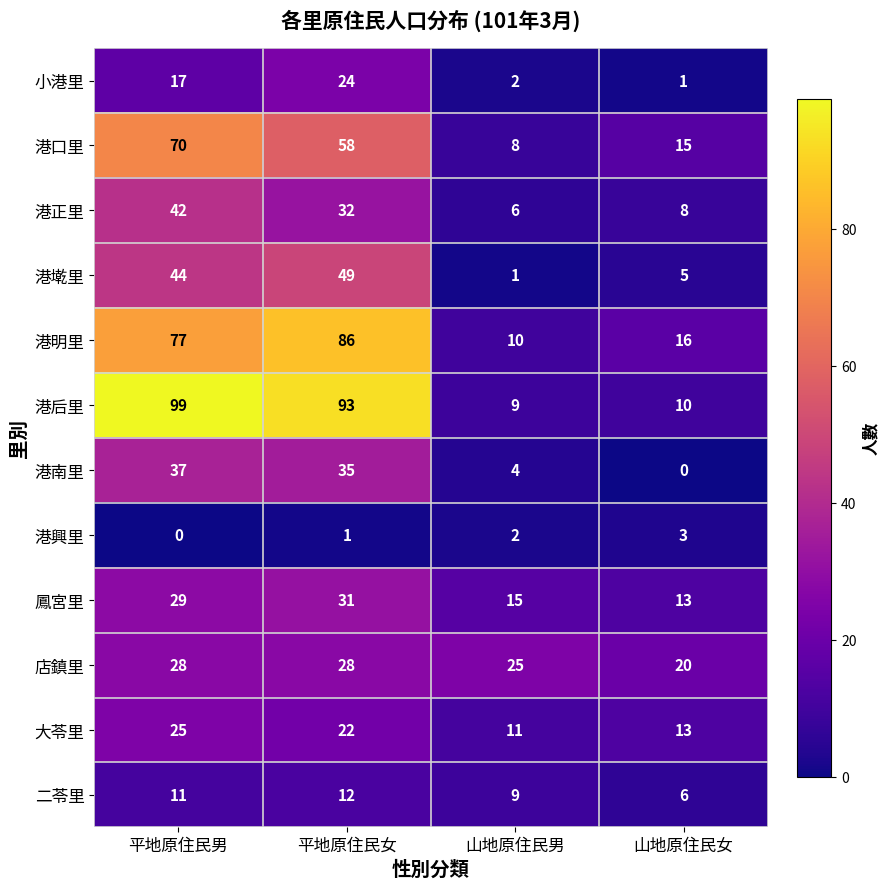

List the series in order of their peak value, lowest first.

港興里, 二苓里, 小港里, 大苓里, 店鎮里, 鳳宮里, 港南里, 港正里, 港墘里, 港口里, 港明里, 港后里